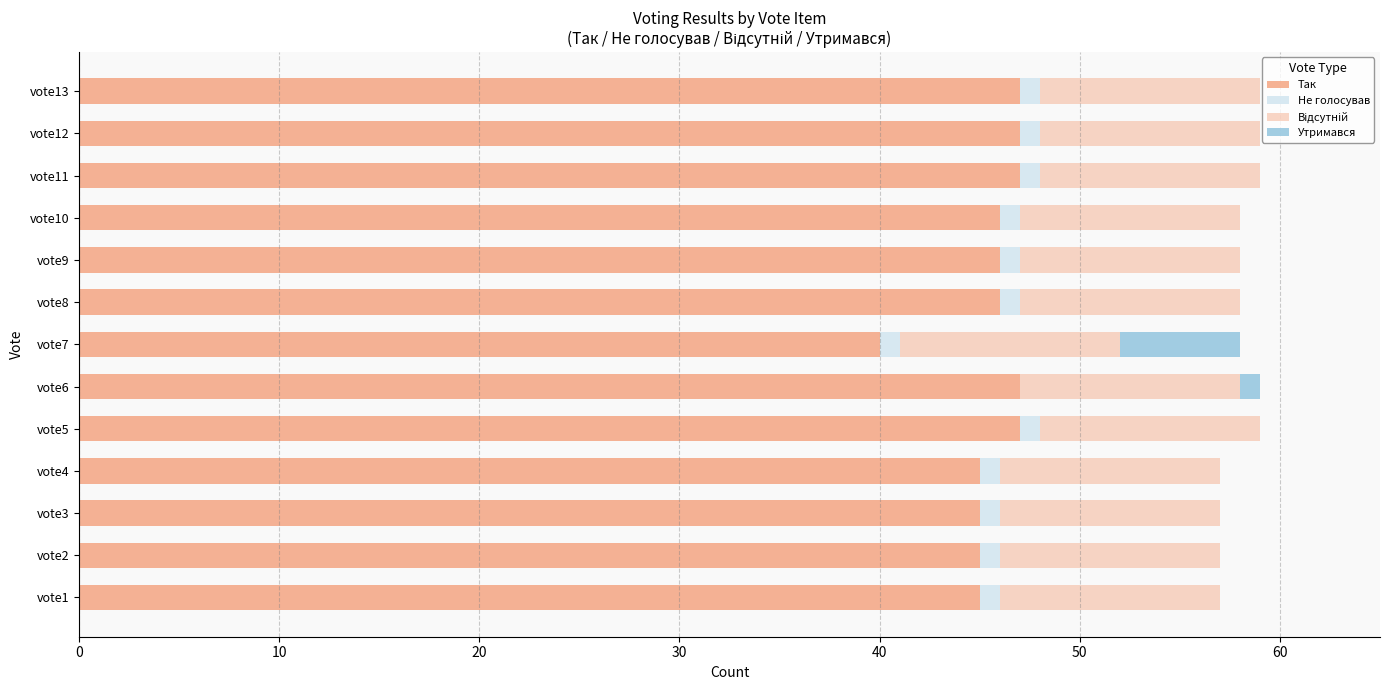

How many categories are shown in the chart?

13